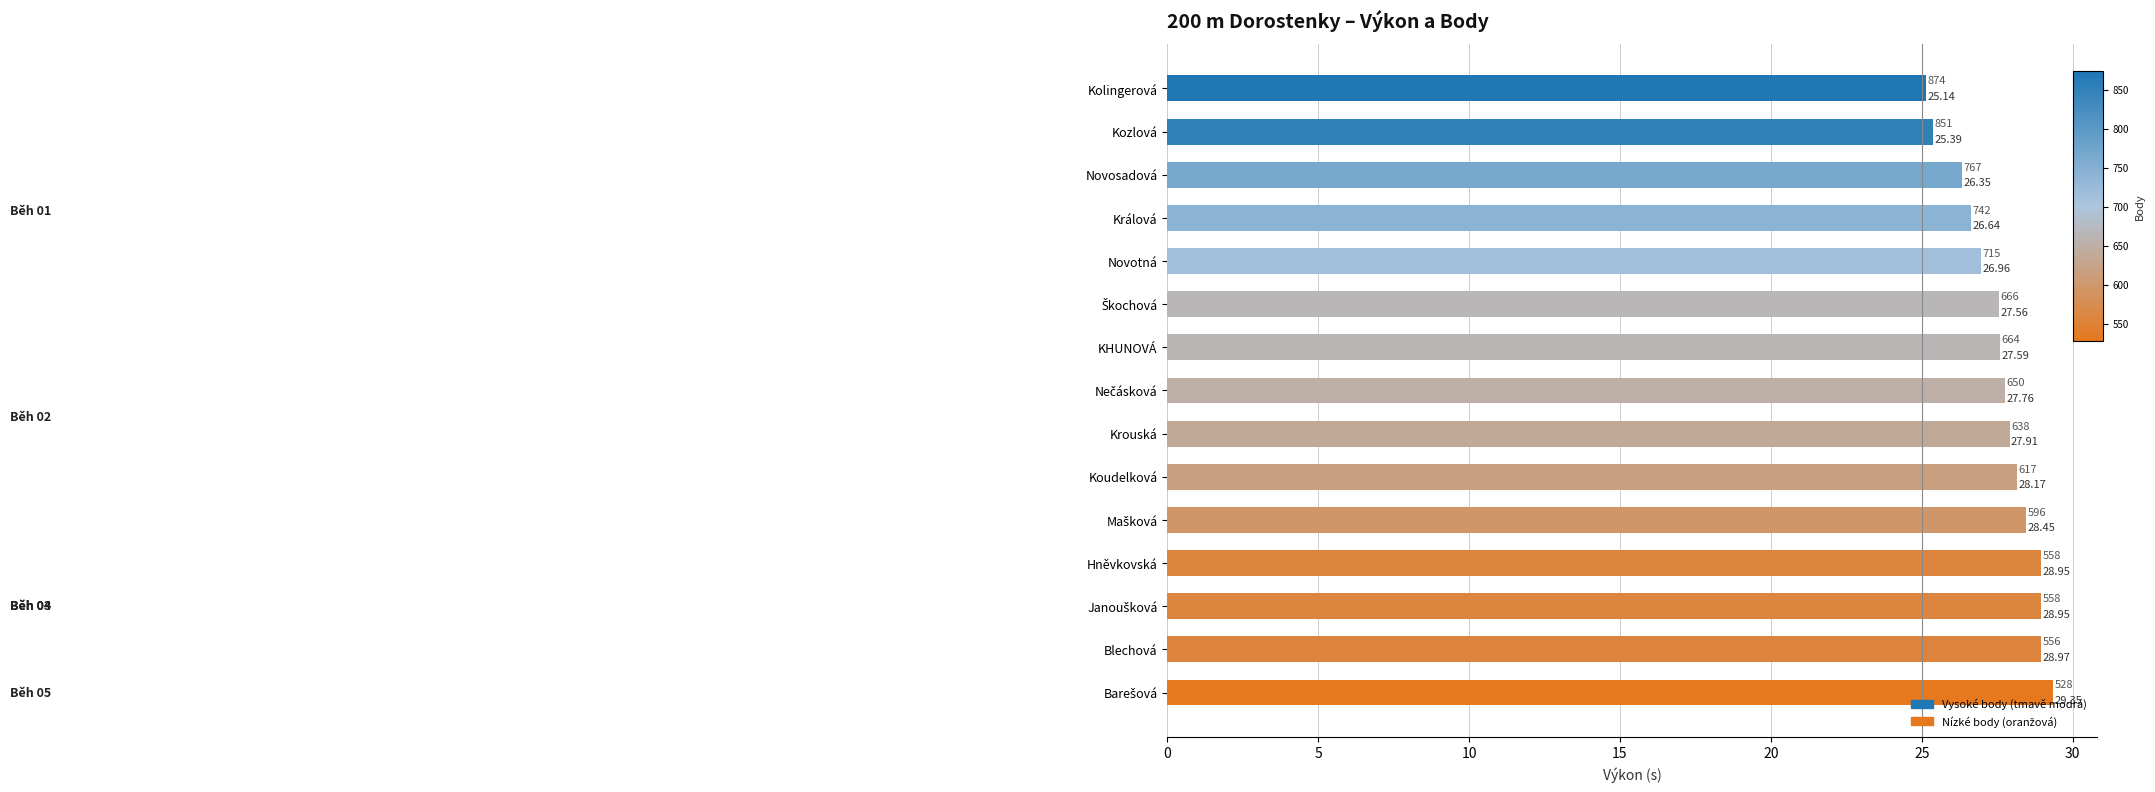

Between Králová and Kozlová, which is larger?

Králová